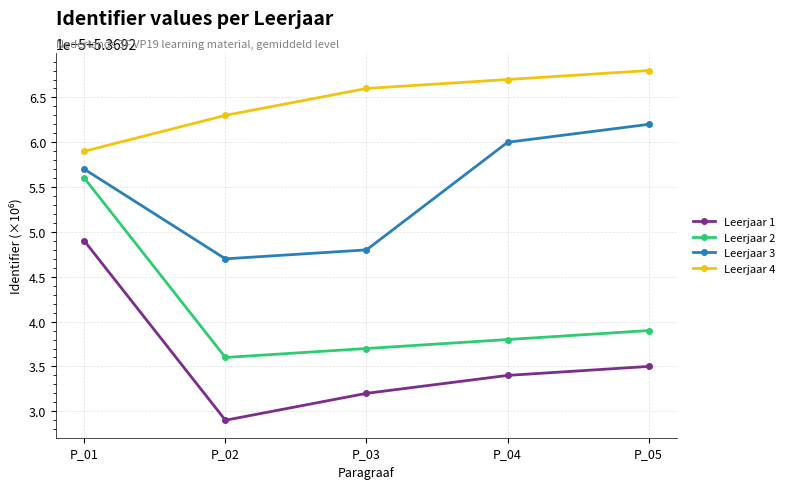

What are all the series names shown in the legend?

Leerjaar 1, Leerjaar 2, Leerjaar 3, Leerjaar 4